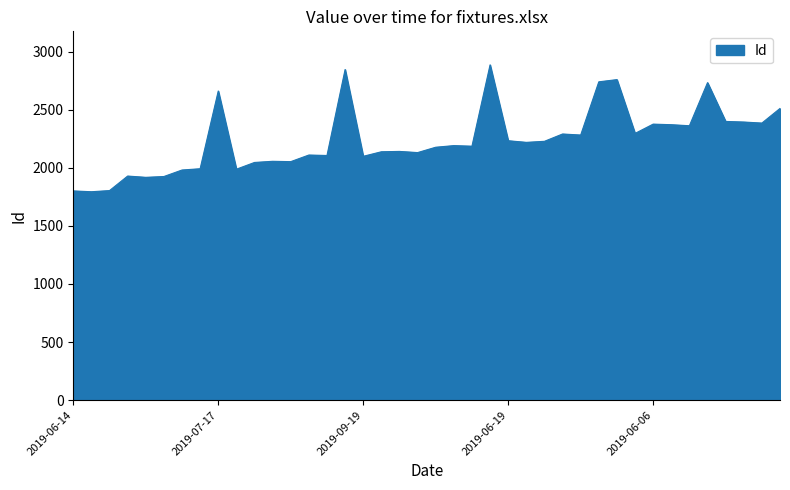

What is the smallest value displayed?

1794